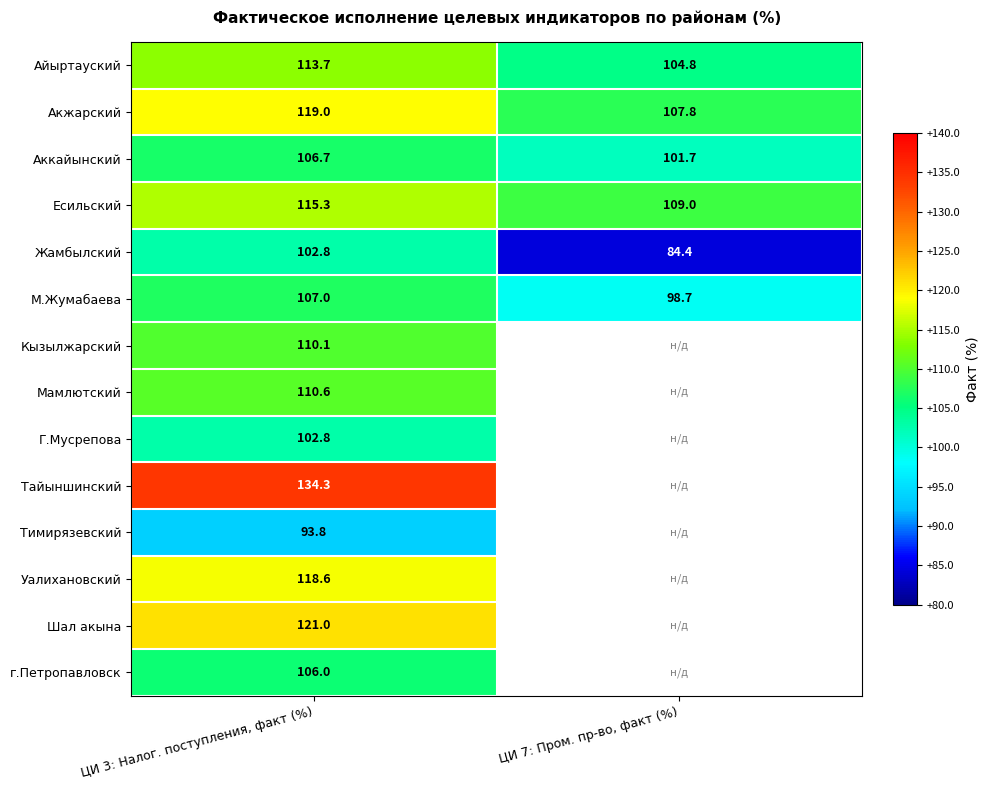

Is it true that Г.Мусрепова equals 165.1 at ЦИ 3: Налог. поступления, факт (%)?

False